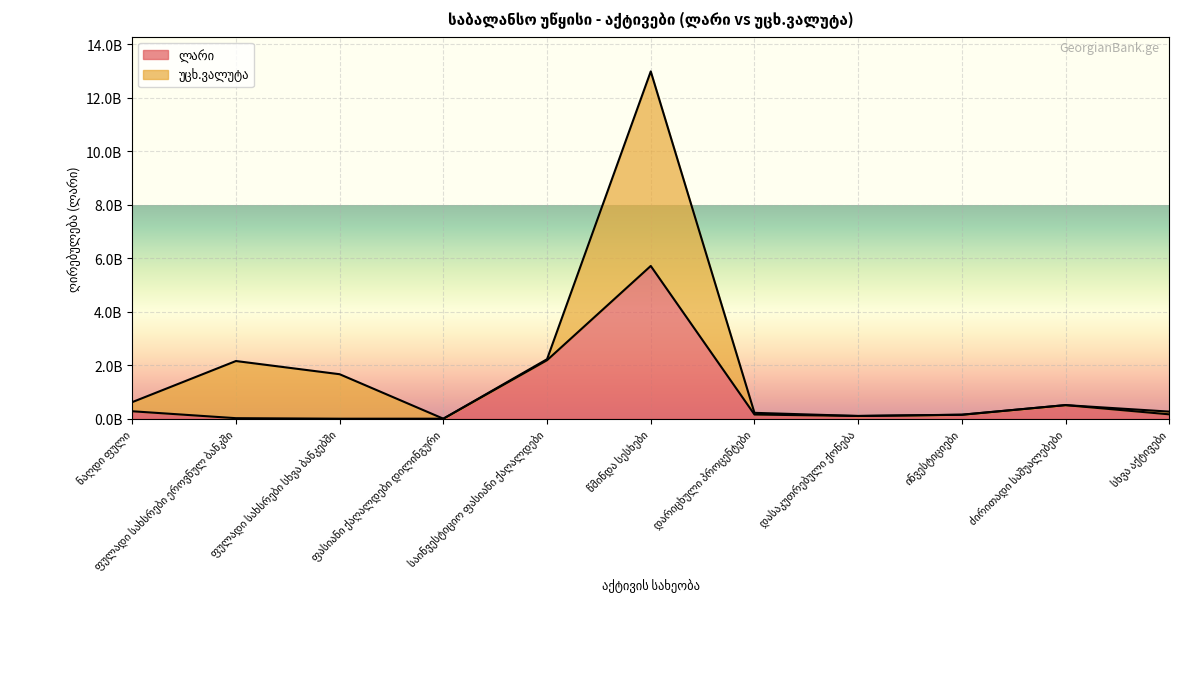

Reading right to left, what are all the values shown in this chart?

სხვა აქტივები=162944822.7	ძირითადი საშუალებები=508270273.0	ინვესტიციები=146816124.6	დასაკუთრებული ქონება=101668536.6	დარიცხული პროცენტები=156142716.7	წმინდა სესხები=5709518448.1	საინვესტიციო ფასიანი ქაღალდები=2186964361.8	ფასიანი ქაღალდები დილინგური=303.2	ფულადი სახსრები სხვა ბანკებში=89396.3	ფულადი სახსრები ეროვნულ ბანკში=19638083.7	ნაღდი ფული=278213022.9